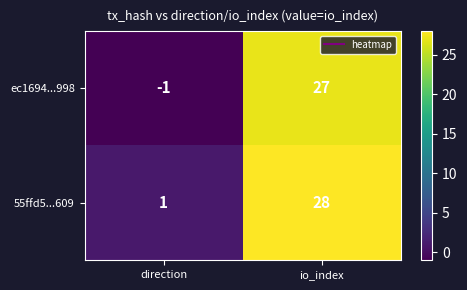

Which series has the largest total across all categories?

55ffd5...609